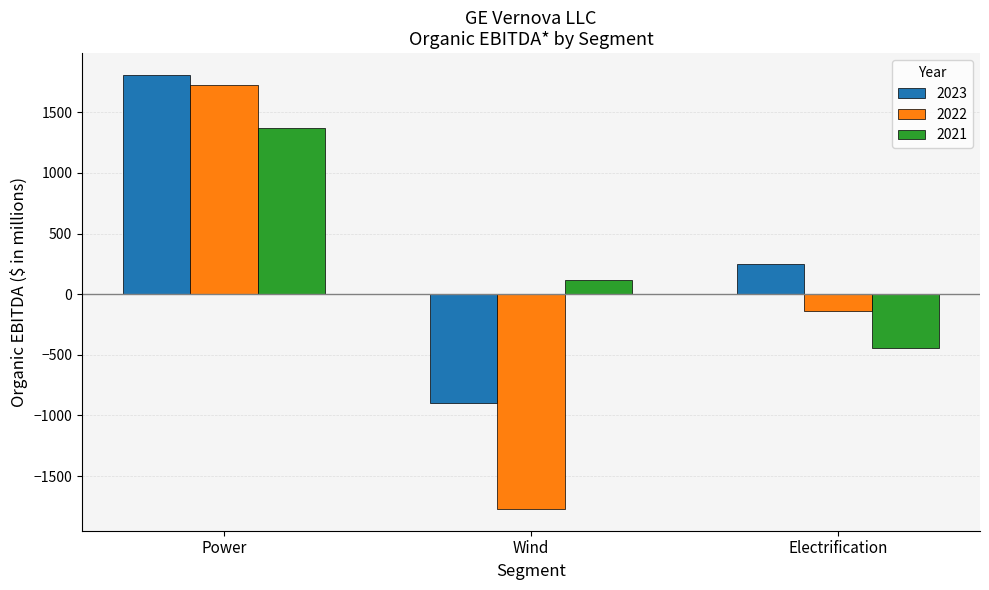

Are the bars grouped side by side (vs. stacked)?

Yes